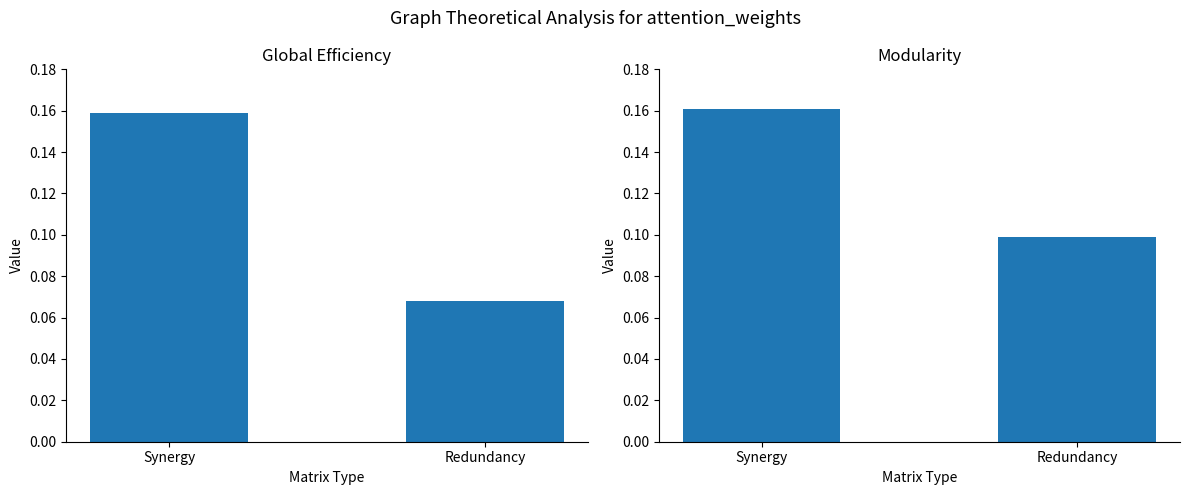

Which series has the largest total across all categories?

Modularity